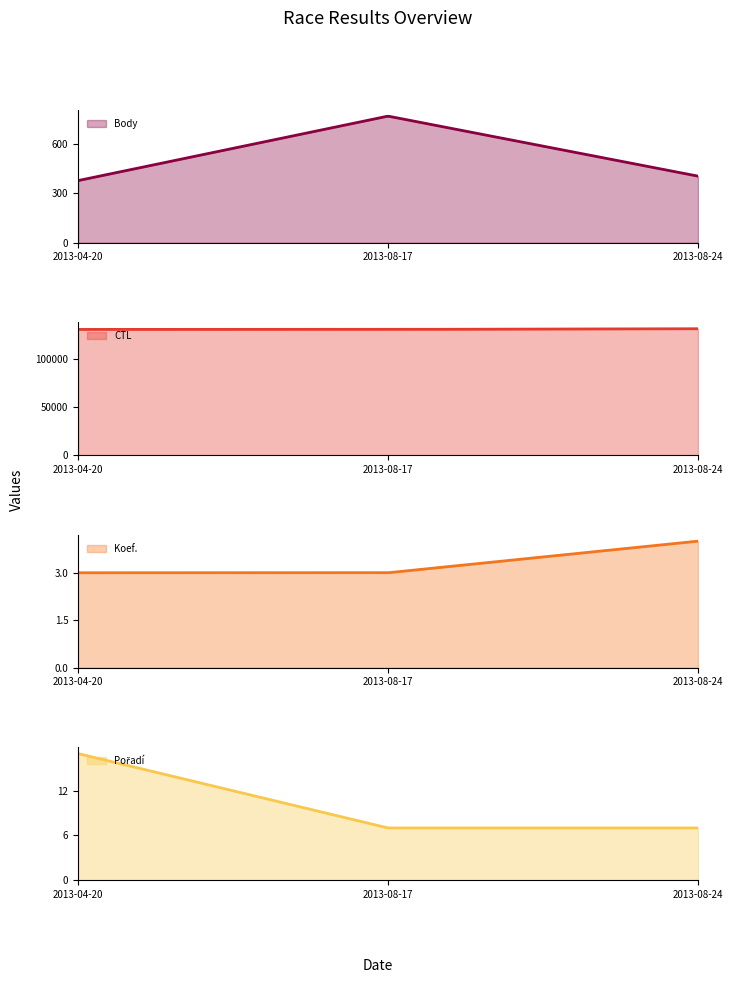

What is the label of the 3rd point from the right?

2013-04-20